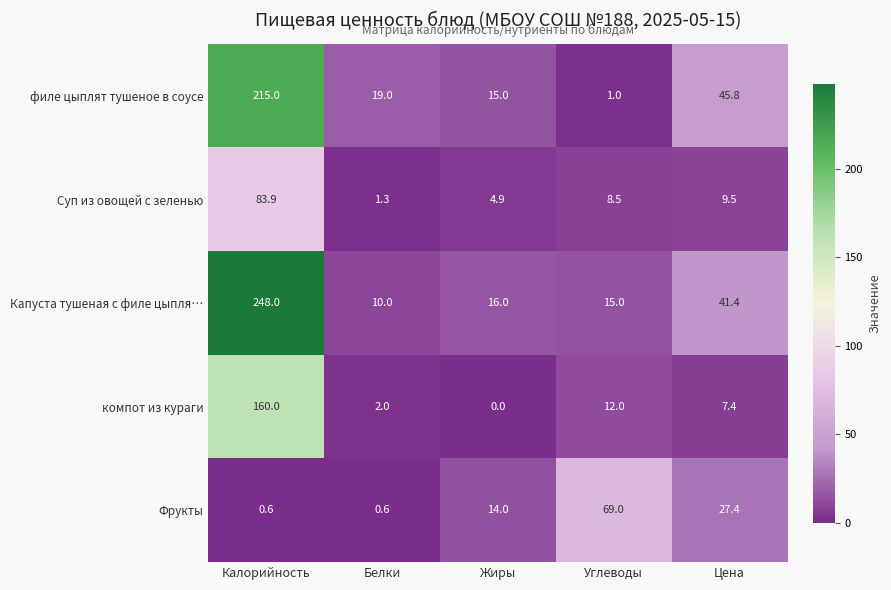

Which series has the largest total across all categories?

Капуста тушеная с филе цыпля…